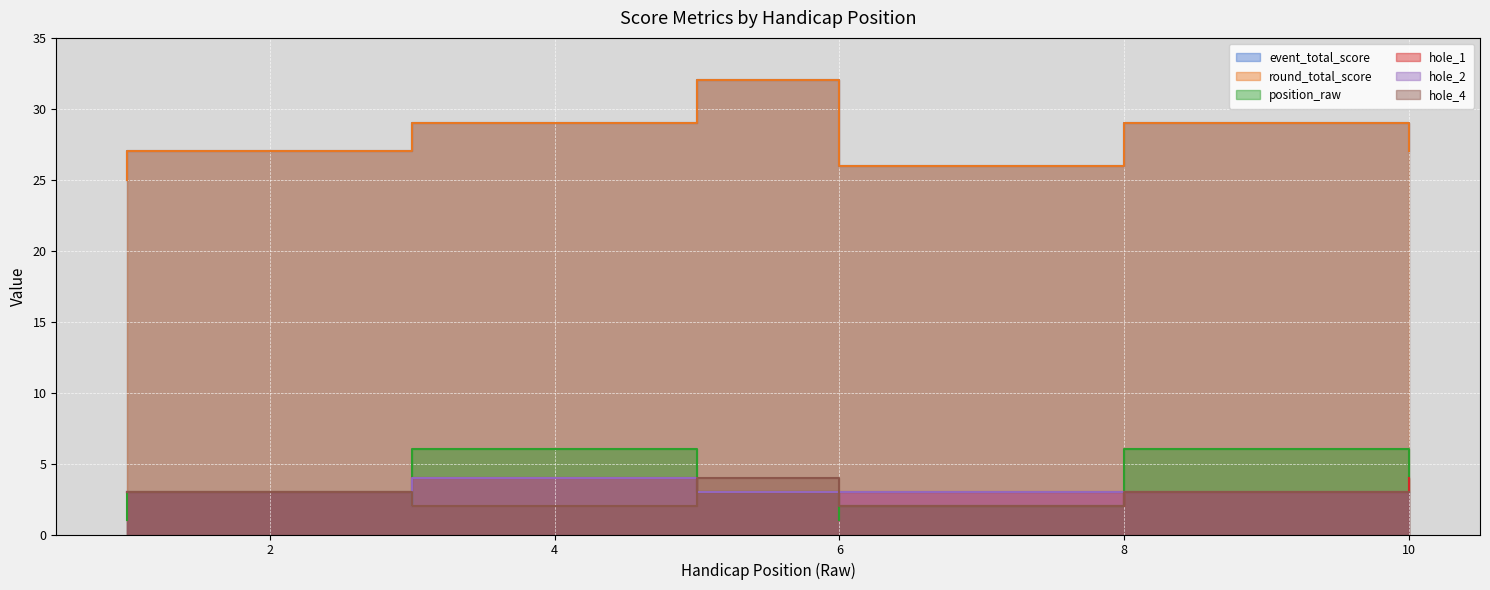

How many hole_4 values are between 3 and 4?

8